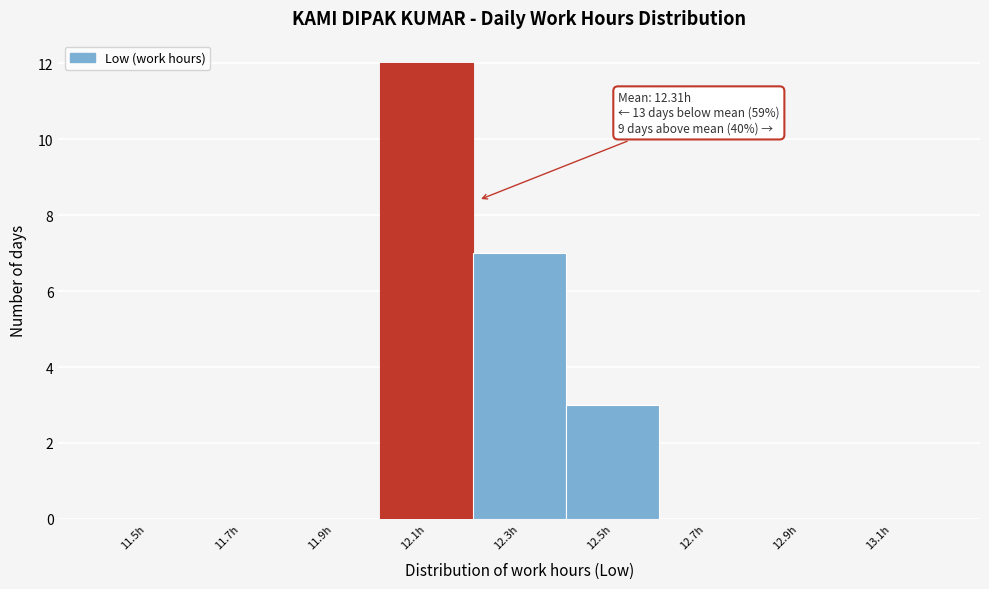

Reading left to right, list all the values displayed in this chart.

11.5h=0	11.7h=0	11.9h=0	12.1h=12	12.3h=7	12.5h=3	12.7h=0	12.9h=0	13.1h=0